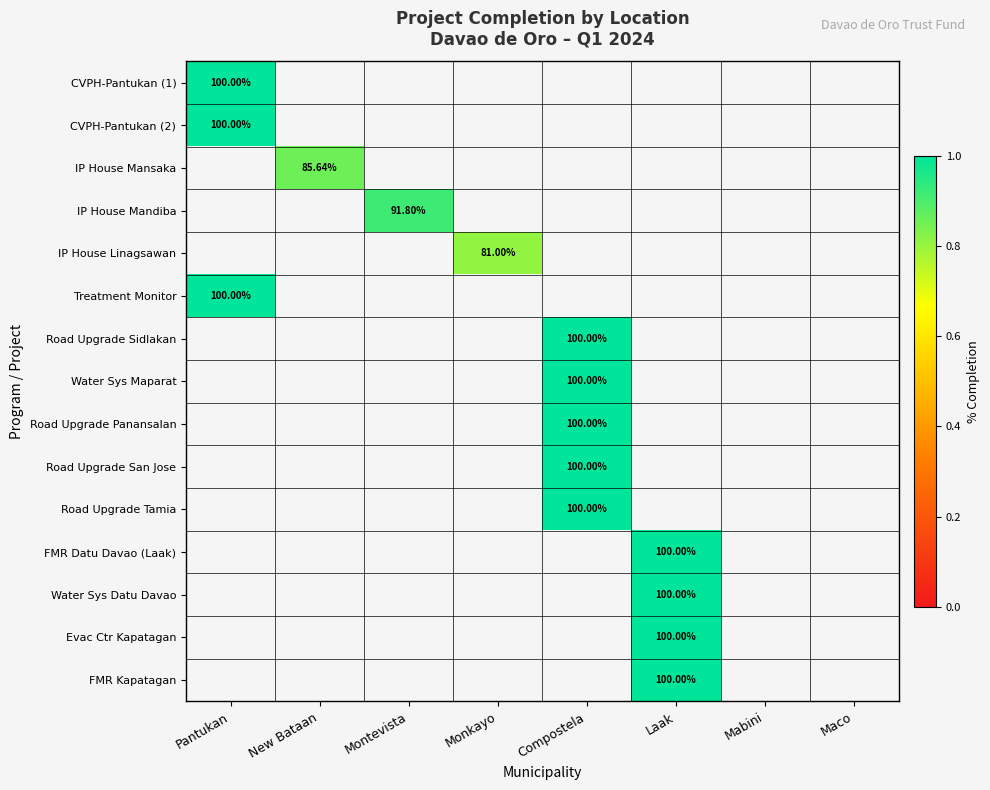

List the series in order of their overall mean, lowest first.

CVPH-Pantukan (1), CVPH-Pantukan (2), IP House Mansaka, IP House Mandiba, IP House Linagsawan, Treatment Monitor, Road Upgrade Sidlakan, Water Sys Maparat, Road Upgrade Panansalan, Road Upgrade San Jose, Road Upgrade Tamia, FMR Datu Davao (Laak), Water Sys Datu Davao, Evac Ctr Kapatagan, FMR Kapatagan